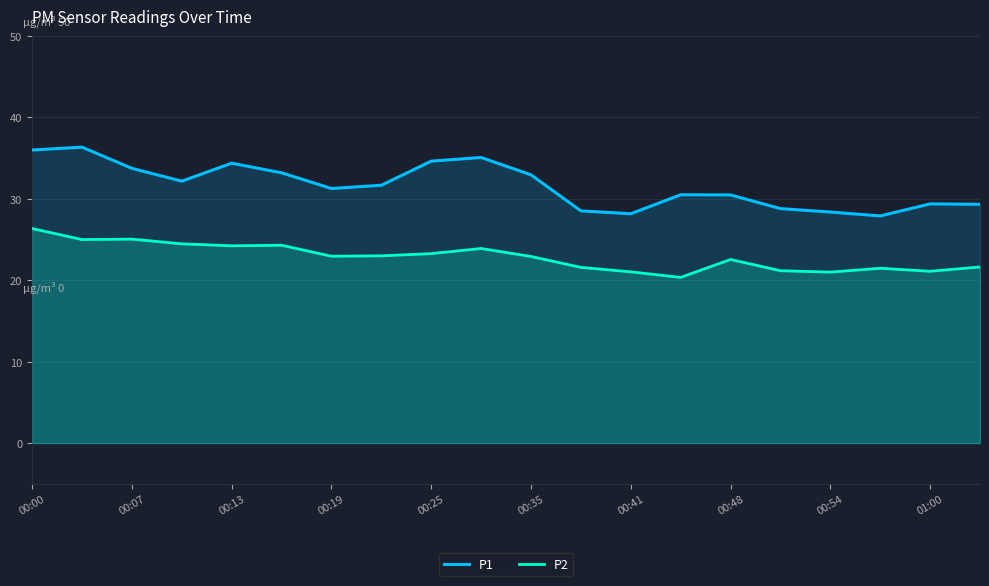

Is the value of P1 at 00:13 greater than the value of P2 at 00:54?

Yes